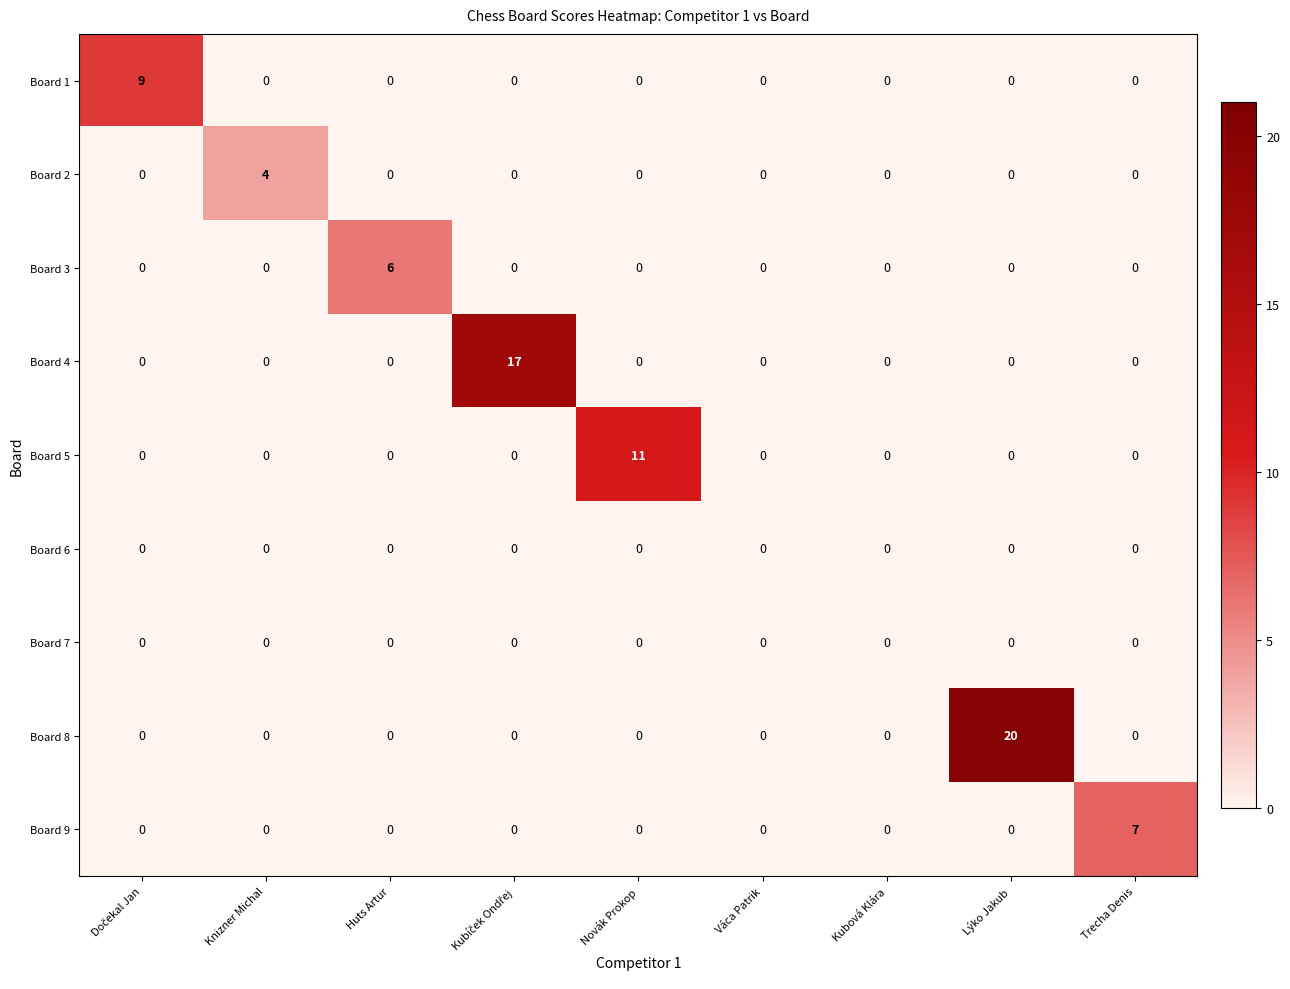

Count the Board 9 values in the range 0 to 1.

8